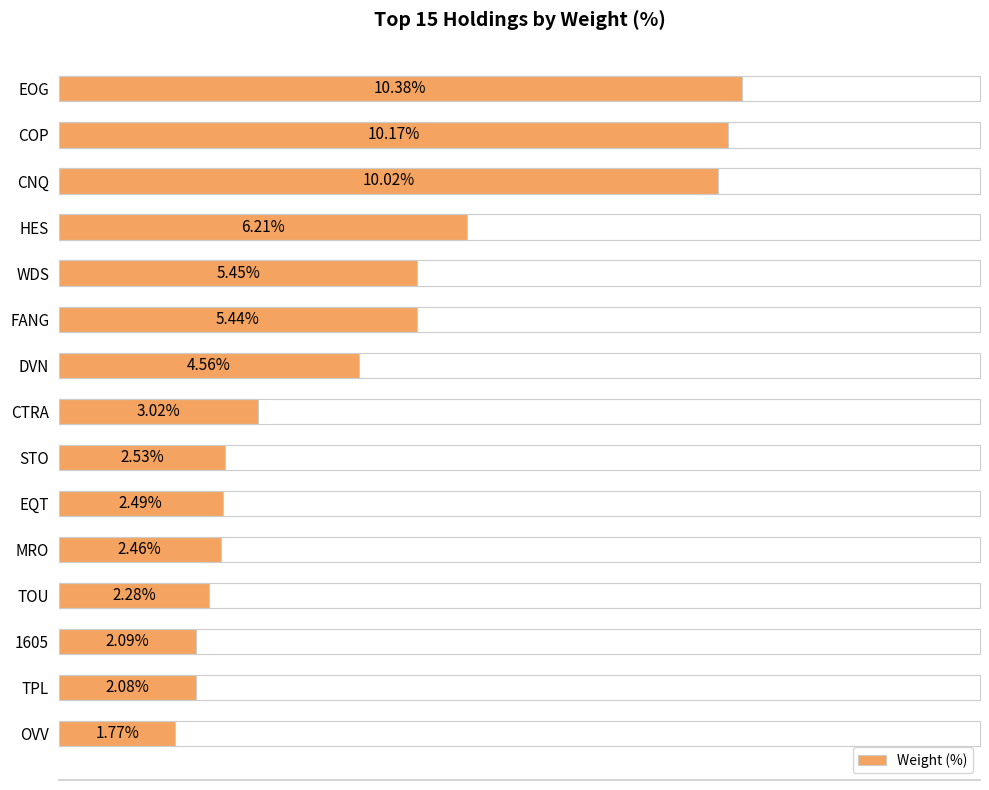

At which label is the value closest to 6?

HES